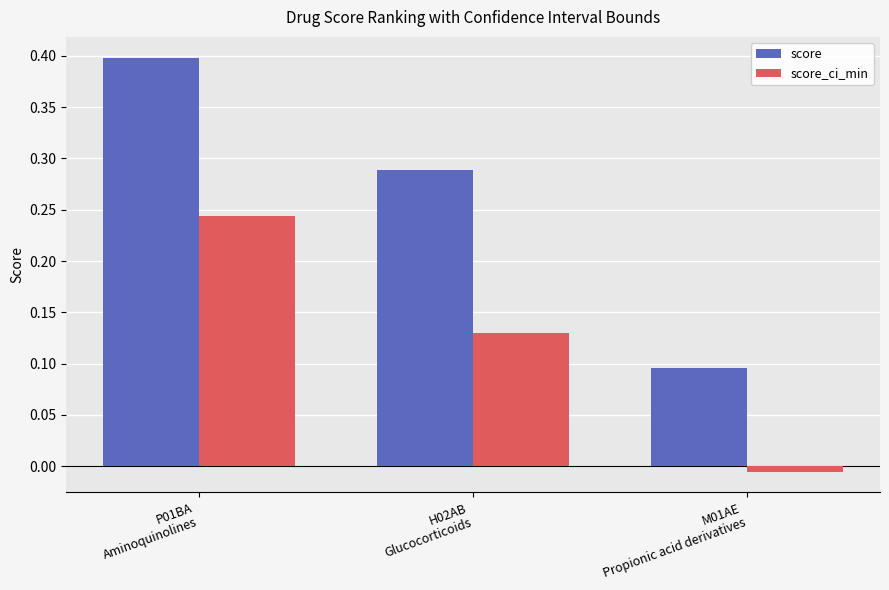

Between P01BA
Aminoquinolines and H02AB
Glucocorticoids, which series saw the biggest shift?

score_ci_min